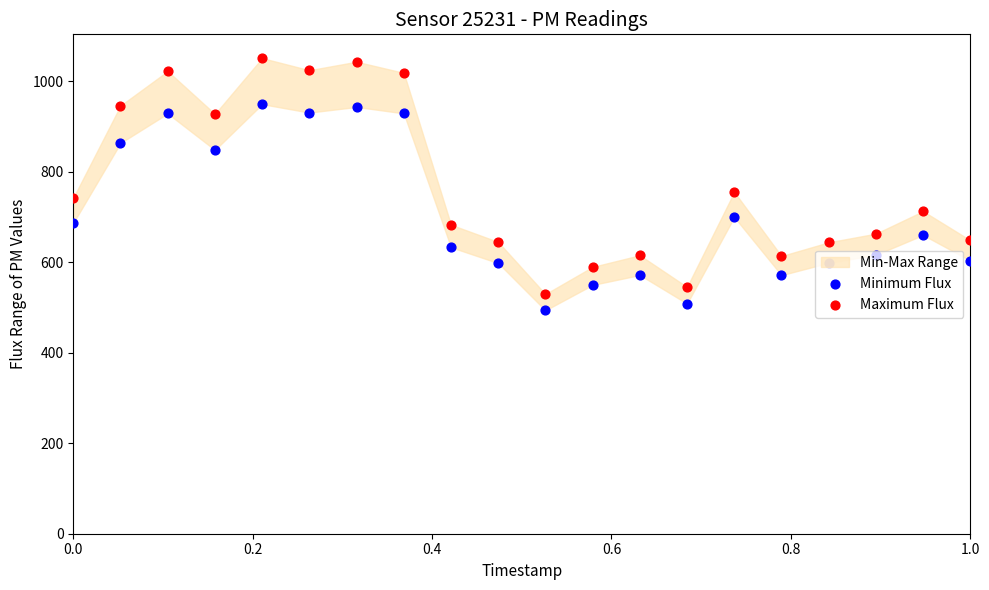

Which series has the widest spread of Y values?

Maximum Flux